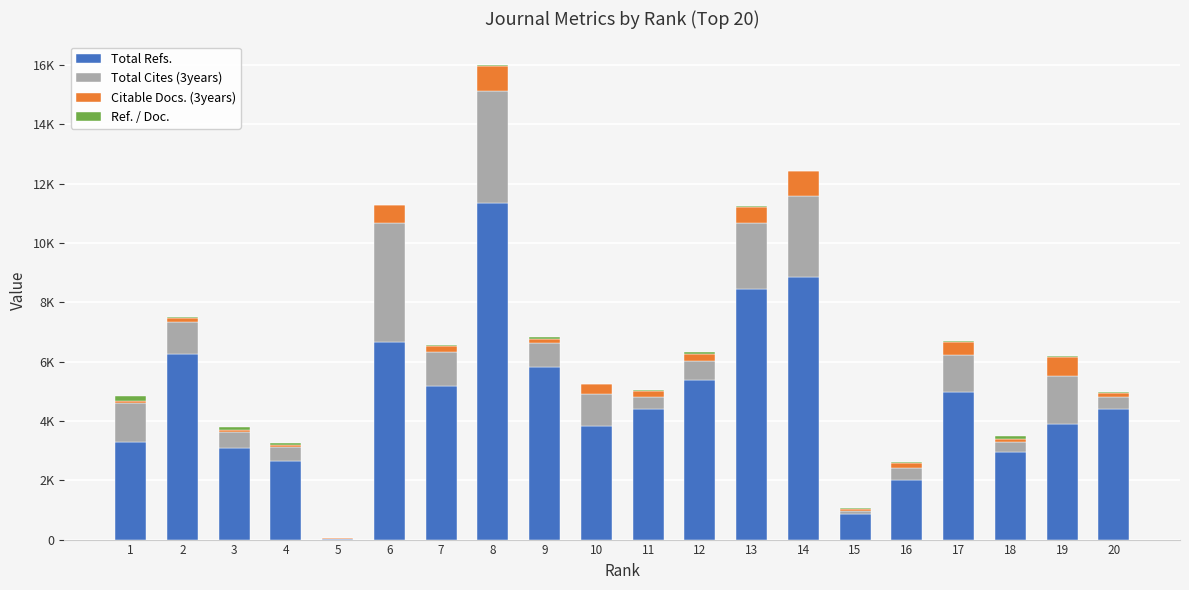

Are the bars horizontal?

No